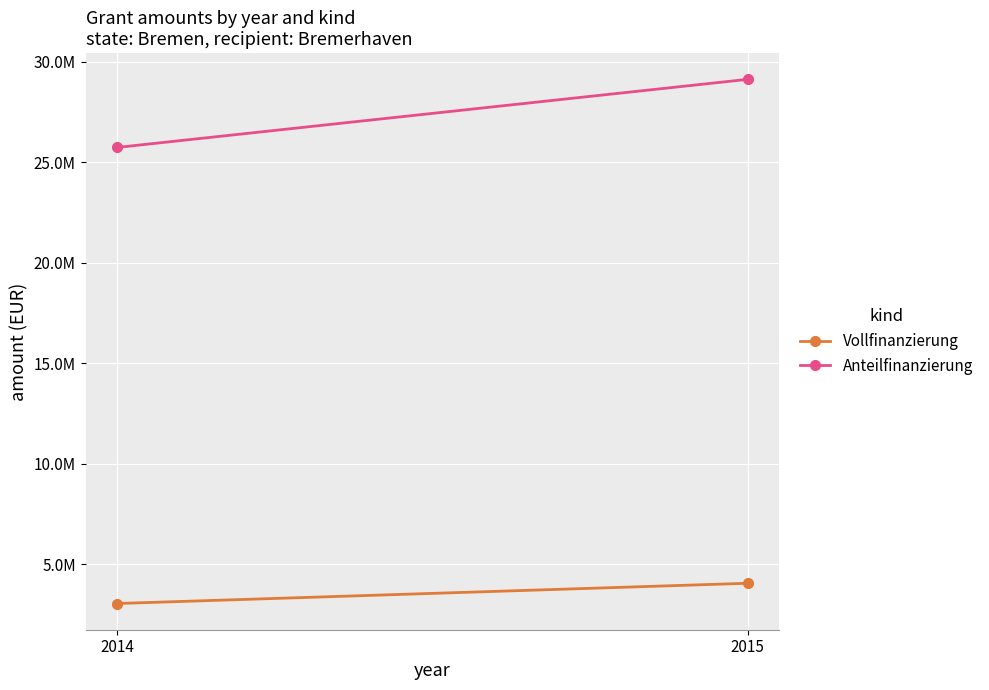

What is the value of the Vollfinanzierung point at the 1st from the left?

3052138.9